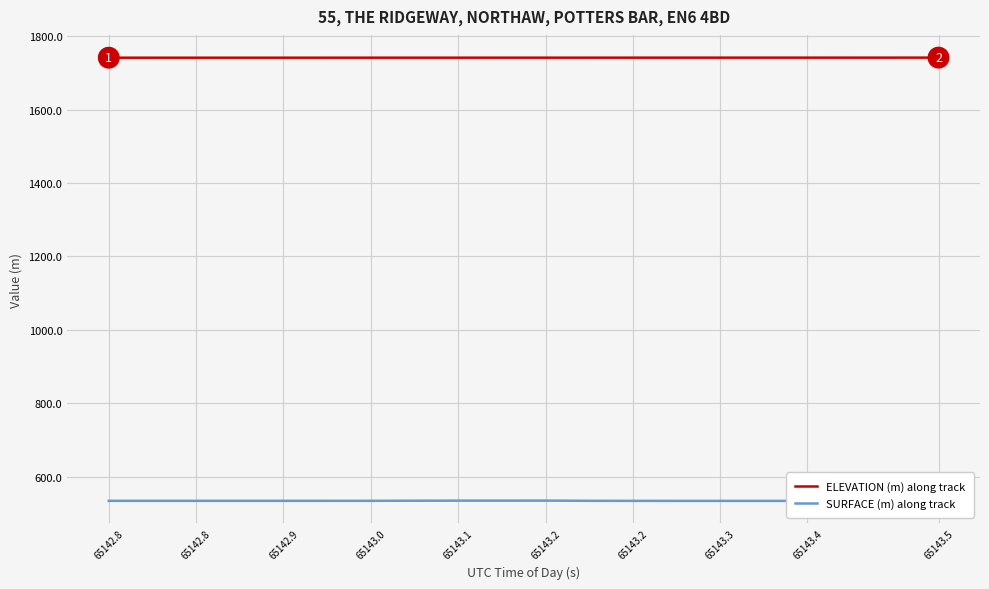

Which has a higher value, 65143.3 or 65143.2?

65143.3